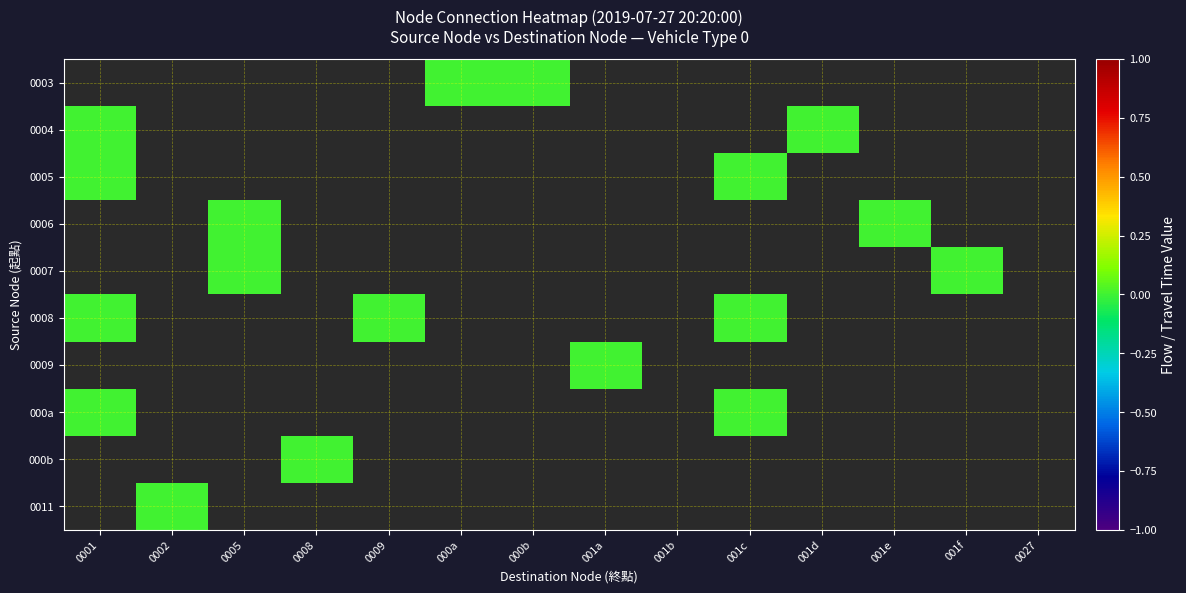

At which category does the chart reach its peak across all series?

000a